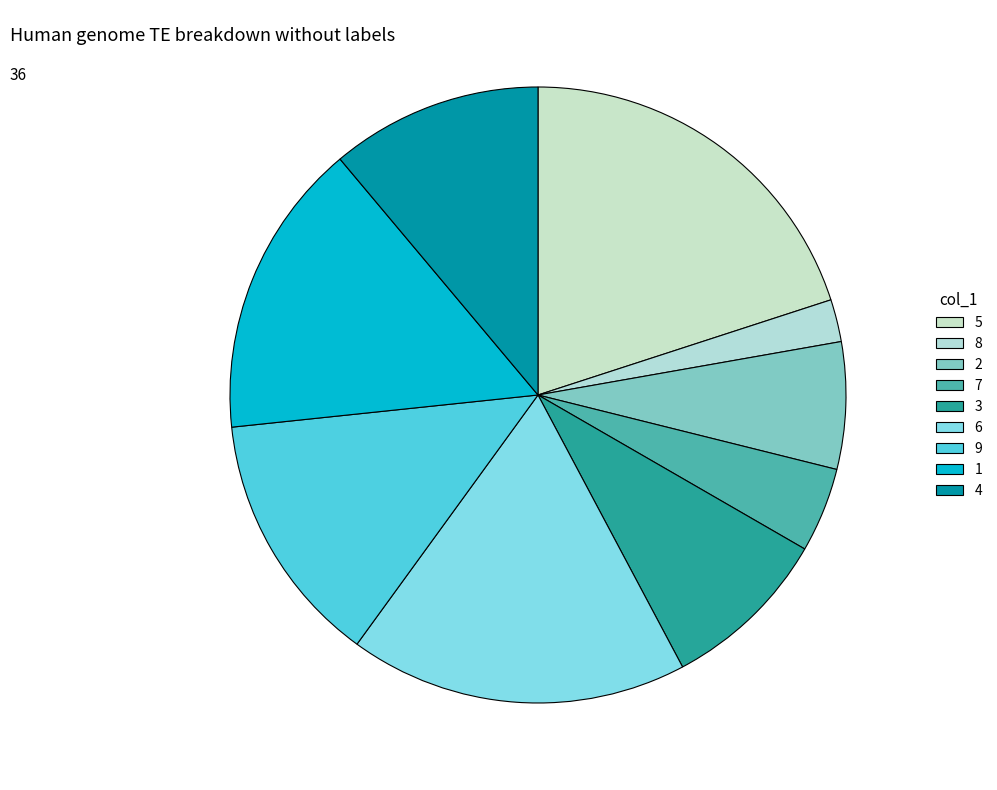

Rank the categories by value from lowest to highest.

8, 7, 2, 3, 4, 9, 1, 6, 5